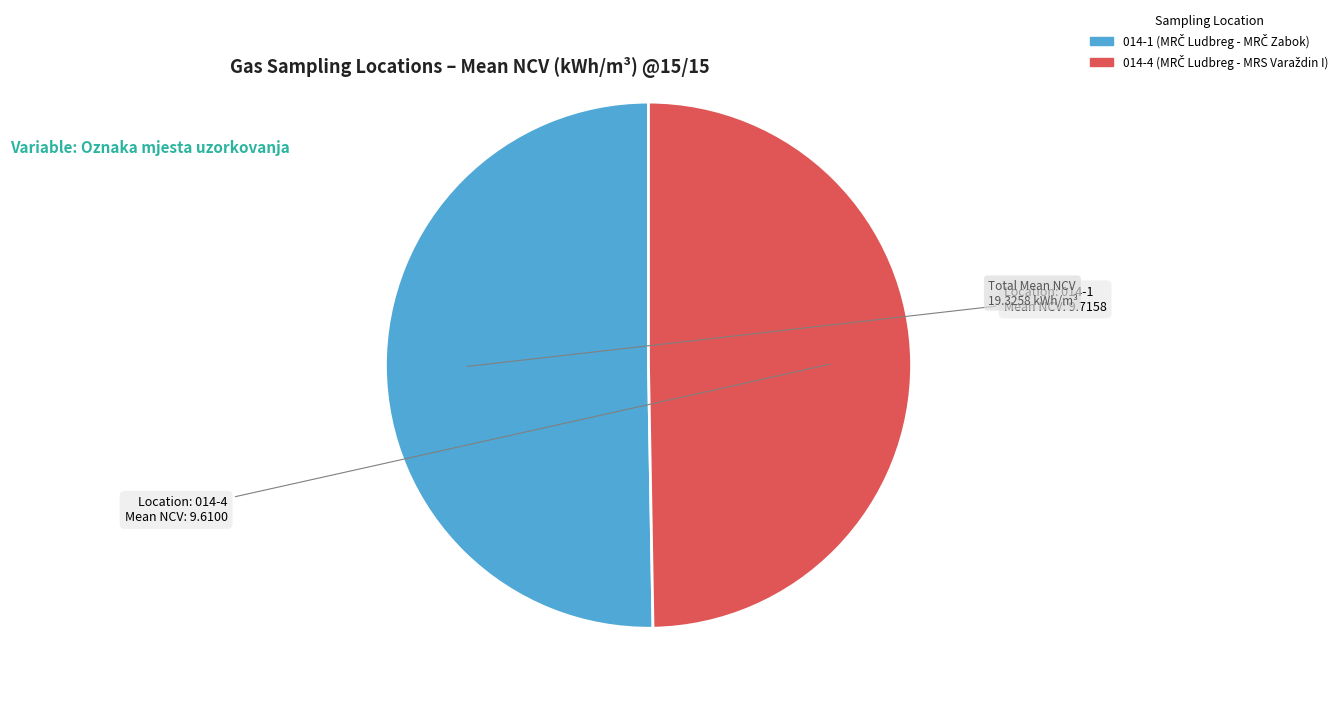

Is it true that 014-1 is 50% of the pie?

True